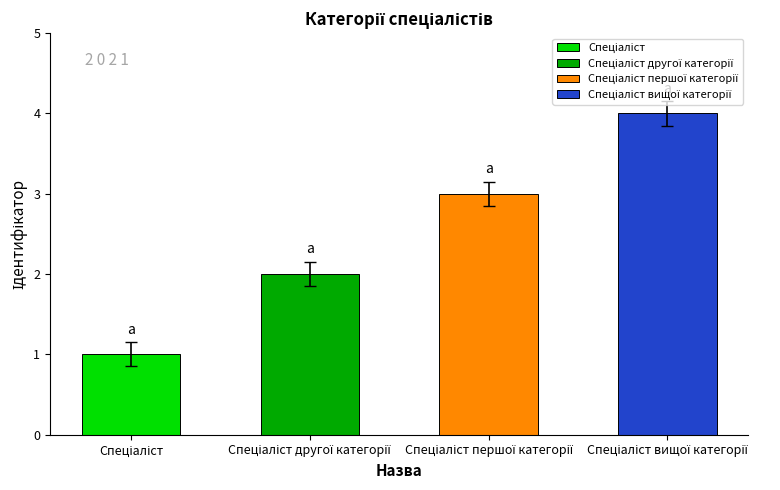

Reading left to right, list all the values displayed in this chart.

1	2	3	4